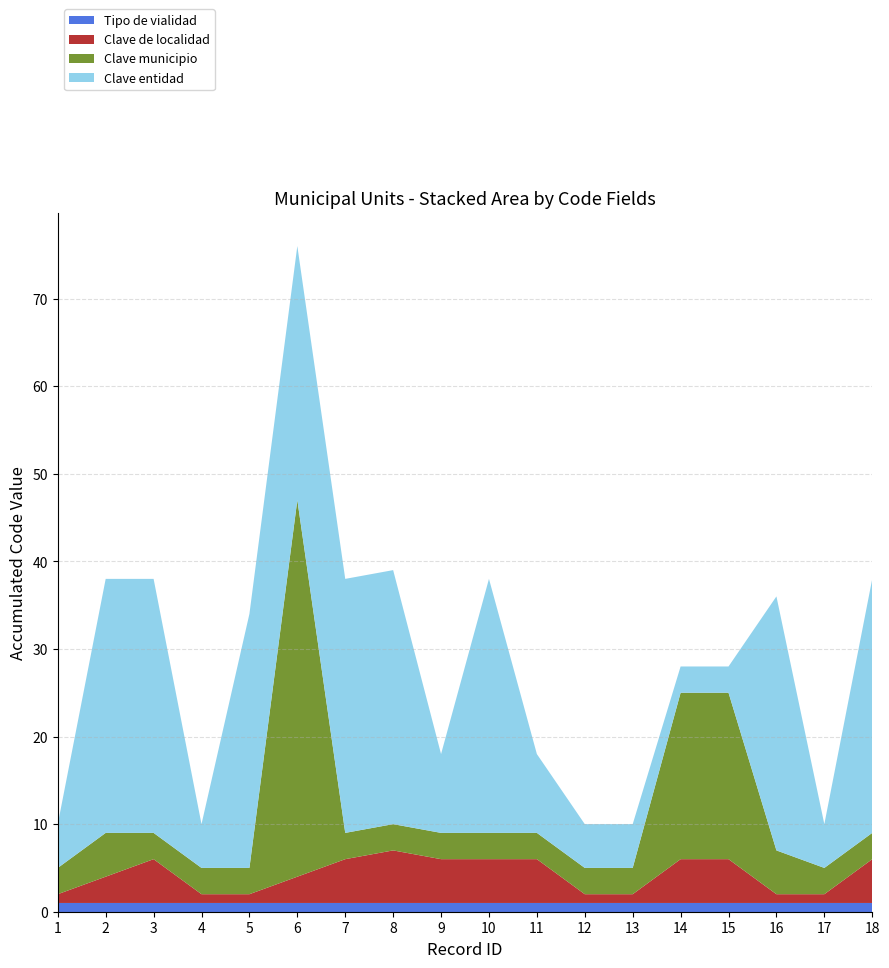

Reading left to right, transcribe all the data shown in this chart.

Tipo de vialidad: 1	1	1	1	1	1	1	1	1	1	1	1	1	1	1	1	1	1
Clave de localidad: 1	3	5	1	1	3	5	6	5	5	5	1	1	5	5	1	1	5
Clave municipio: 3	5	3	3	3	43	3	3	3	3	3	3	3	19	19	5	3	3
Clave entidad: 5	29	29	5	29	29	29	29	9	29	9	5	5	3	3	29	5	29